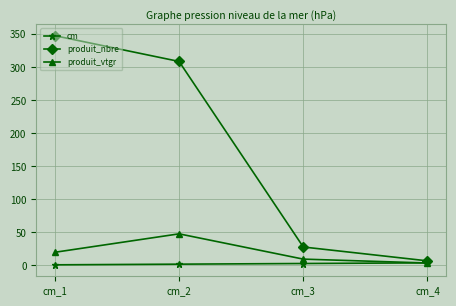

How many lines are shown in the chart?

3